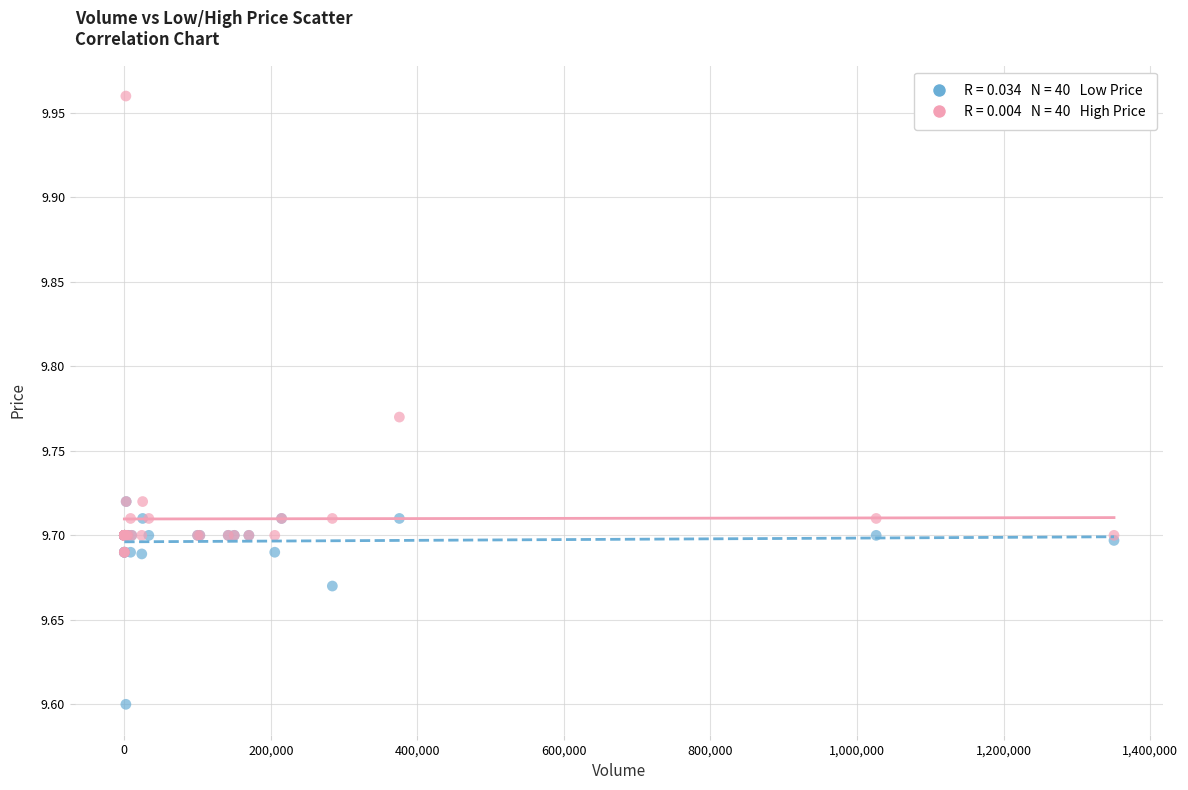

Across all series, what Y value is closest to 9?

9.6